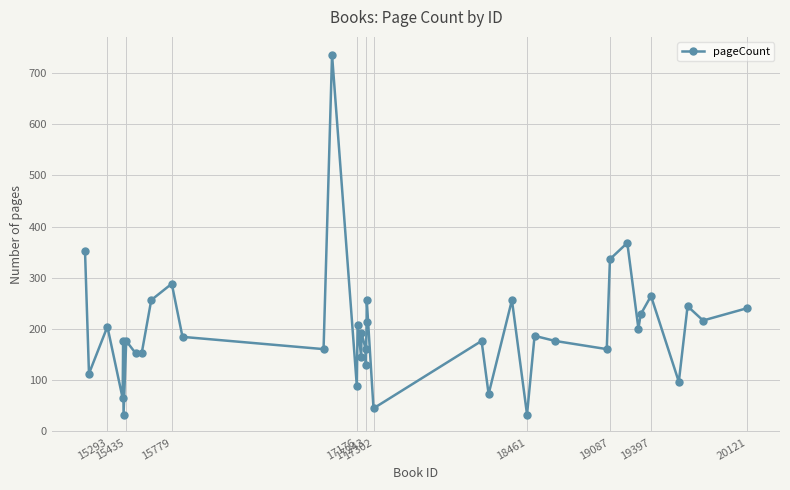

What is the greatest value displayed?

736